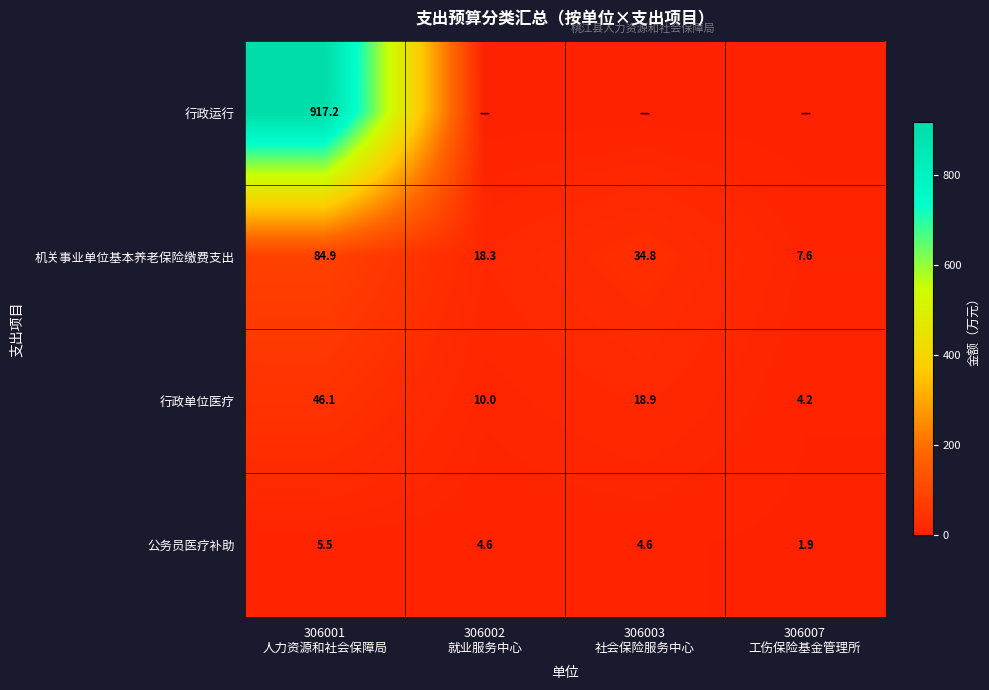

What is the difference between the maximum and minimum values in the 公务员医疗补助 series?

3.6